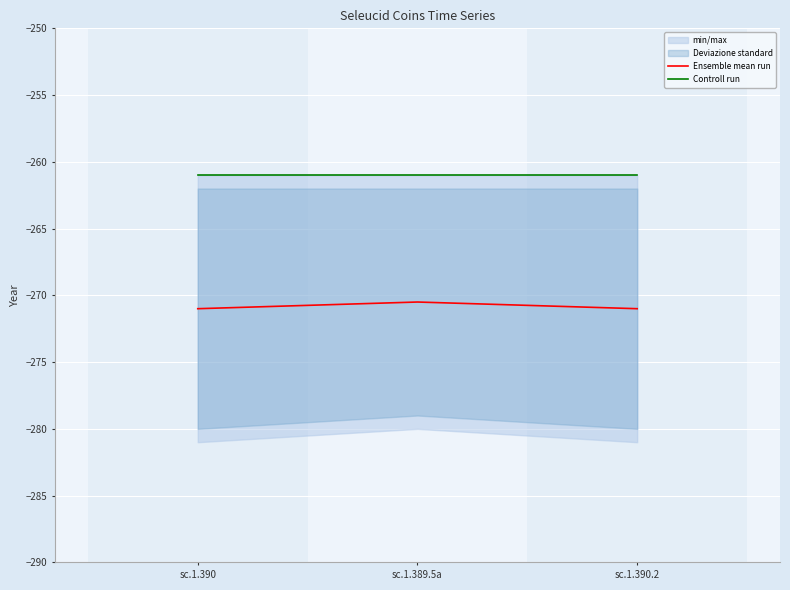

The value of Ensemble mean run at sc.1.389.5a is -270.5. True or false?

True